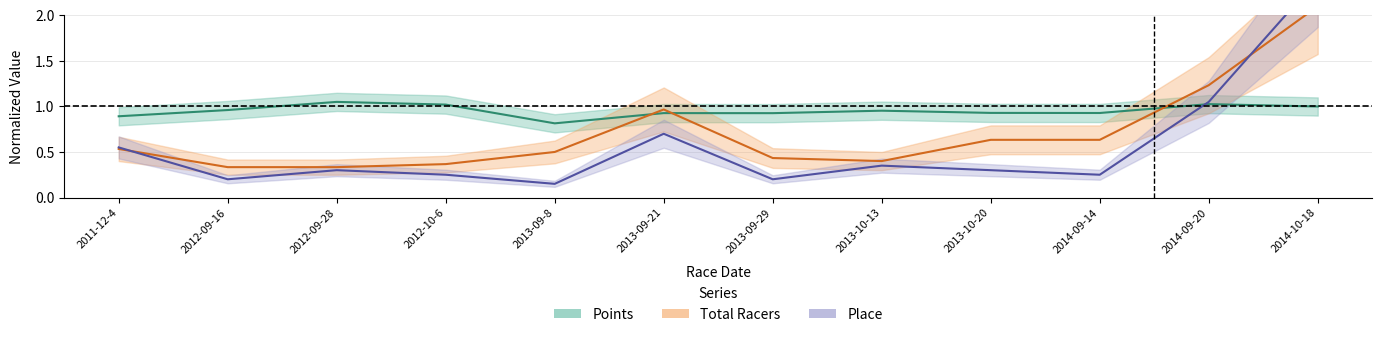

Where is Points nearest to the value 0?

2013-09-8